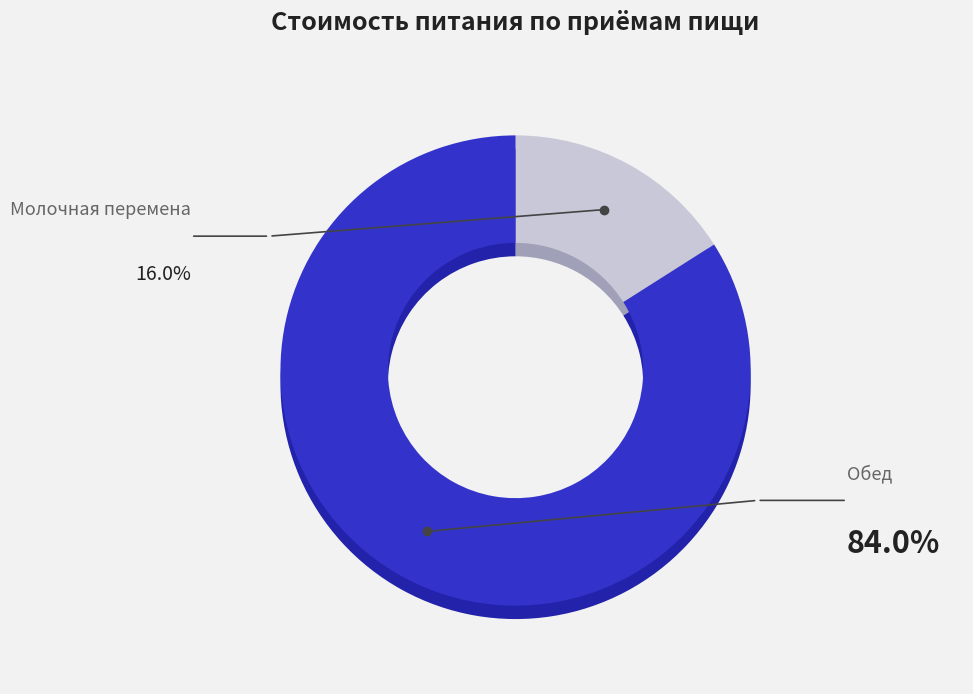

The Обед slice represents 84% of the pie. True or false?

True